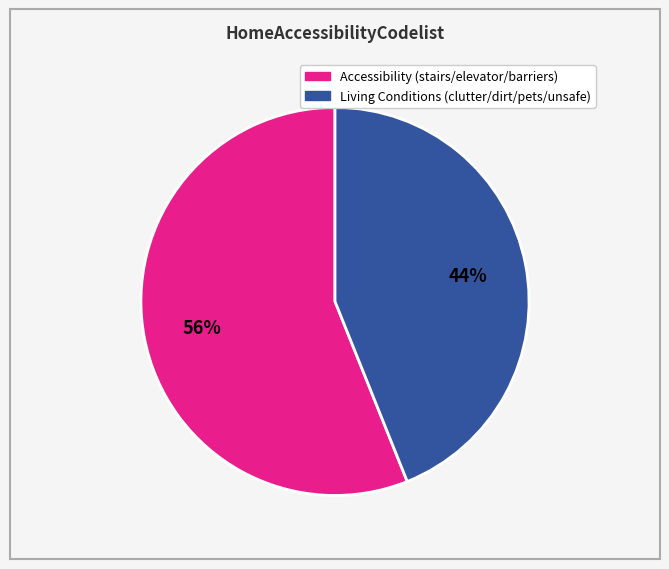

To the nearest percent, what is the average slice percentage?

50%